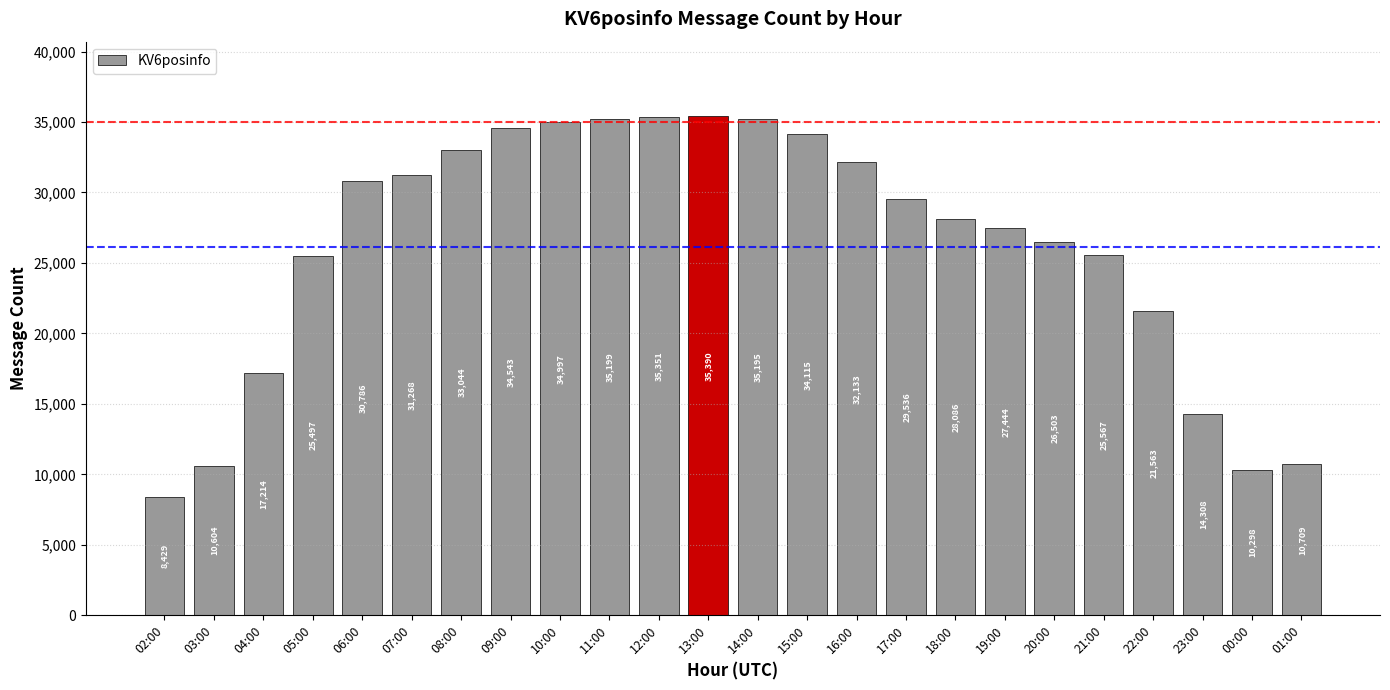

What is the approximate value at 18:00?

28086